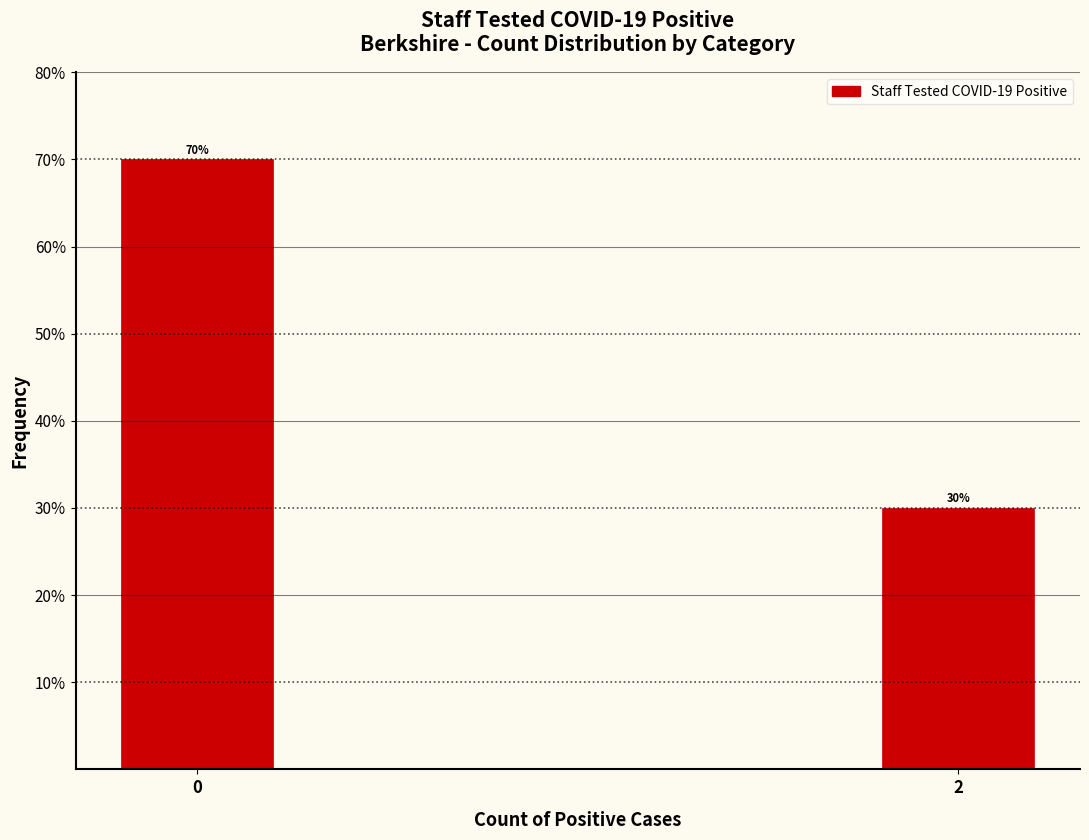

Reading right to left, transcribe all the data shown in this chart.

2=30	0=70